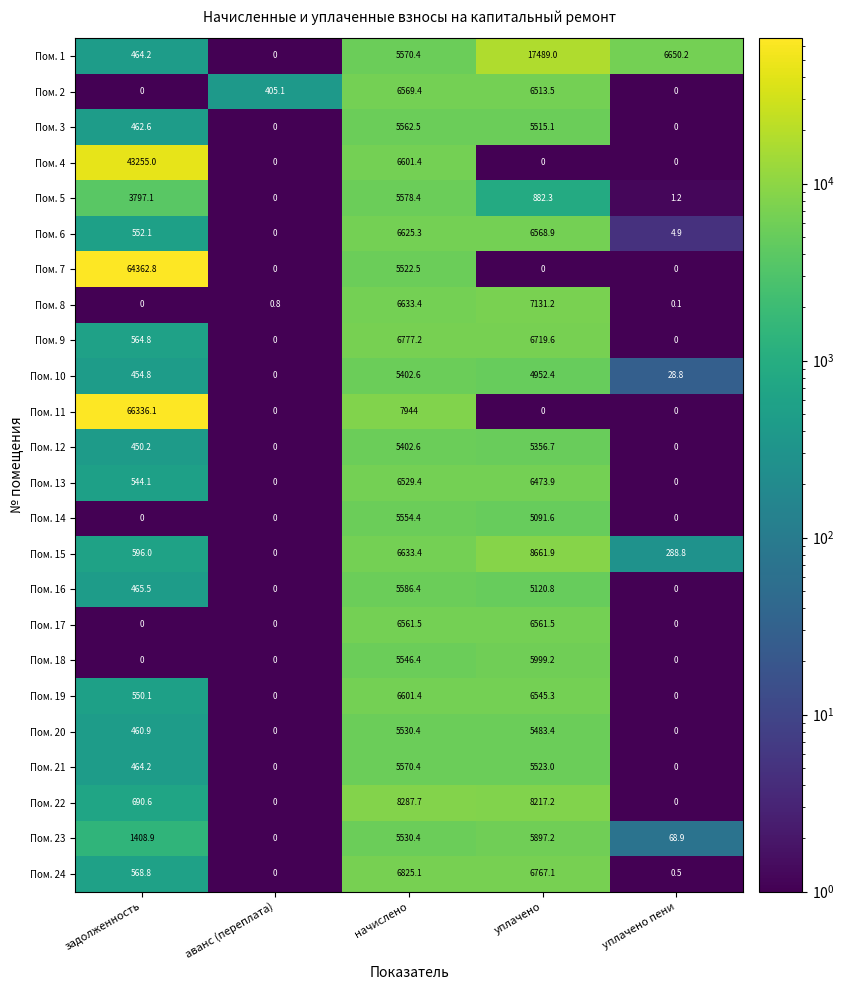

How many series are shown in this chart?

24